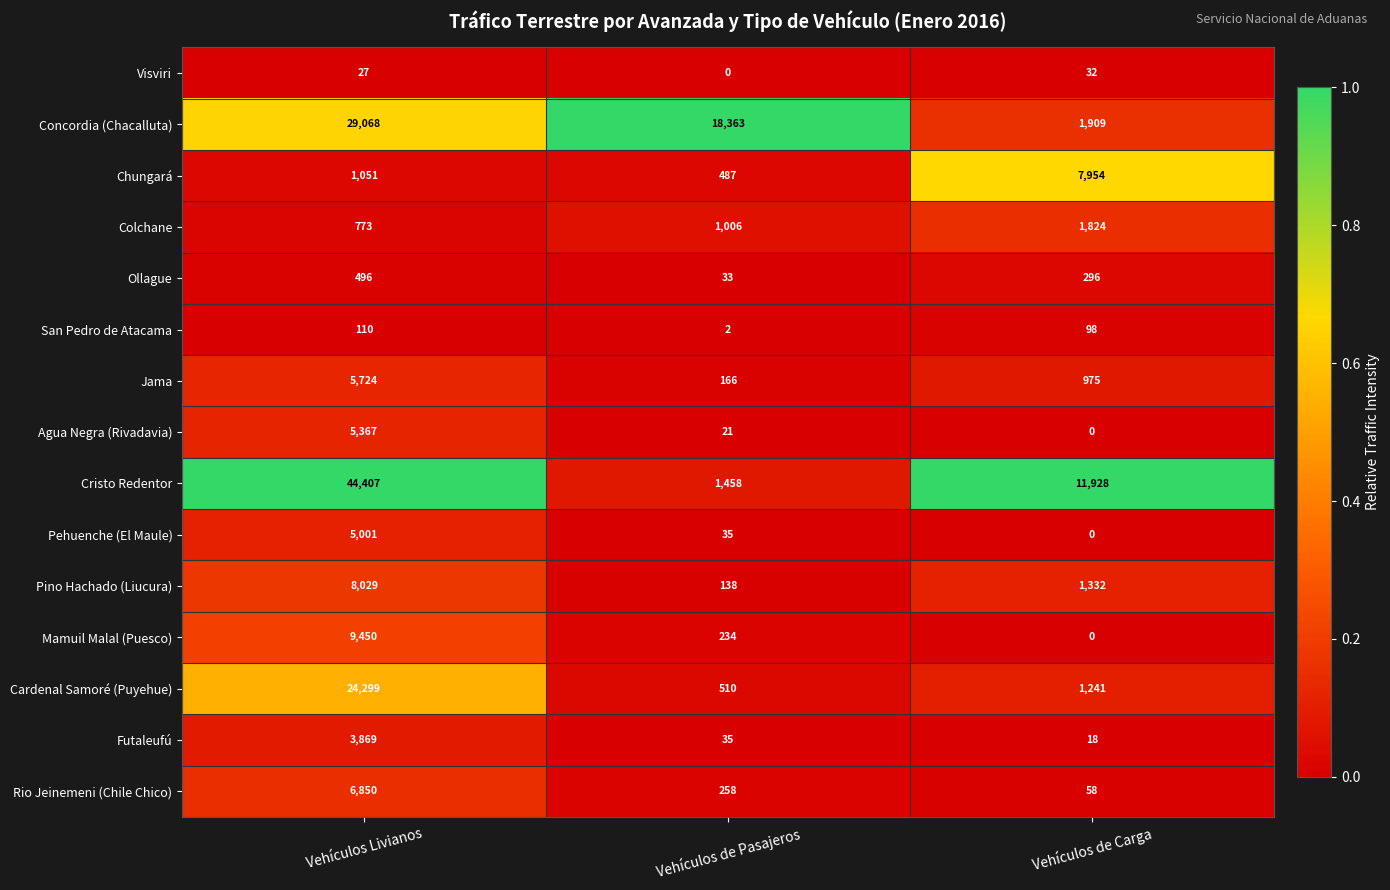

The Chungará series shows 3644 at Vehículos de Carga. True or false?

False